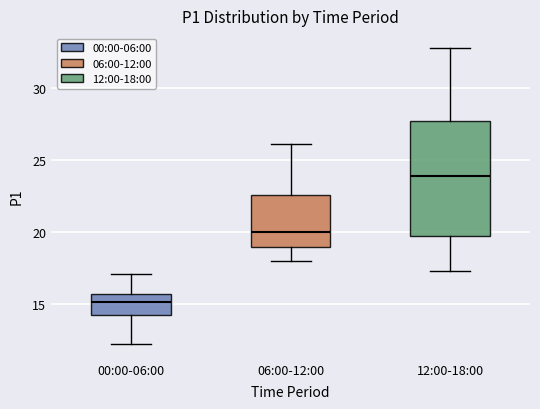

Reading left to right, read every box against the y-axis: the position of its median line, the range the box covers, and the ends of its whiskers. The values are not printed on the chart, so give them approximately, as read against the axis.

00:00-06:00: median 15.0, box 14.0 to 15.5, whiskers 12.0 to 17.0
06:00-12:00: median 20.0, box 19.0 to 22.5, whiskers 18.0 to 26.0
12:00-18:00: median 24.0, box 19.5 to 27.5, whiskers 17.5 to 33.0